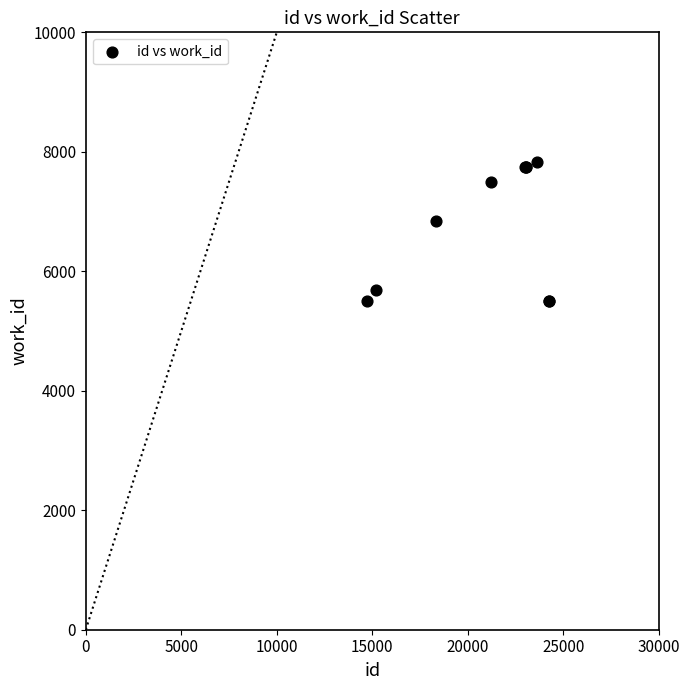

What Y value in the scatter plot is closest to 6669?

6836